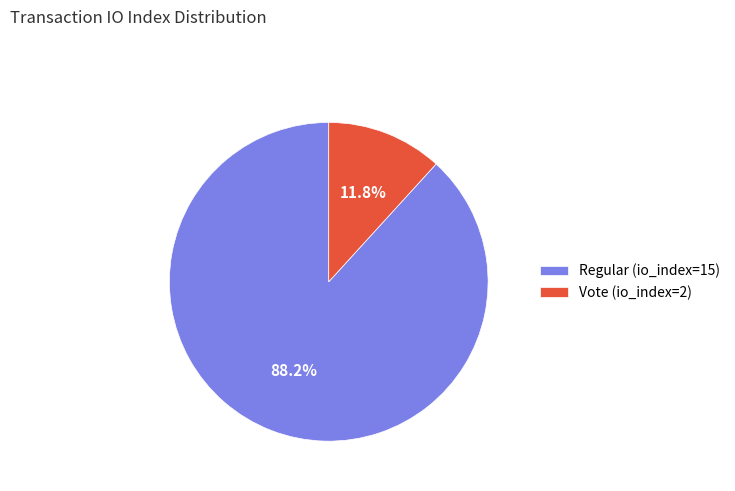

To the nearest percent, what is the combined percentage of Regular (io_index=15) and Vote (io_index=2)?

100%